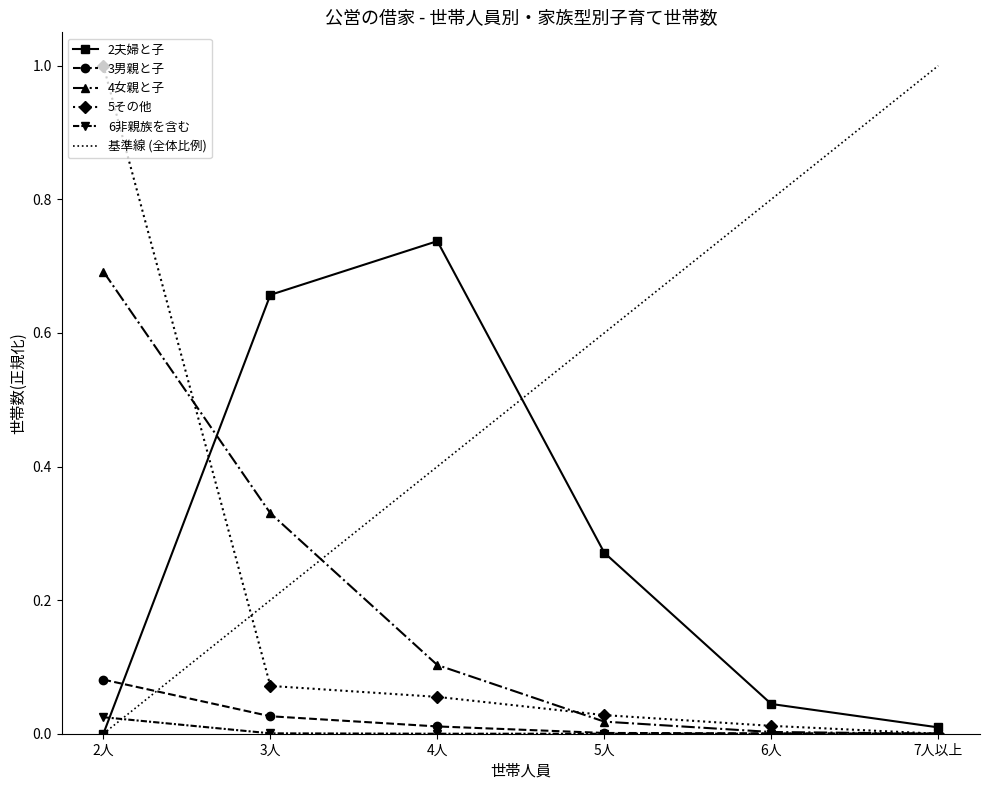

At which label does 5その他 reach its minimum?

7人以上